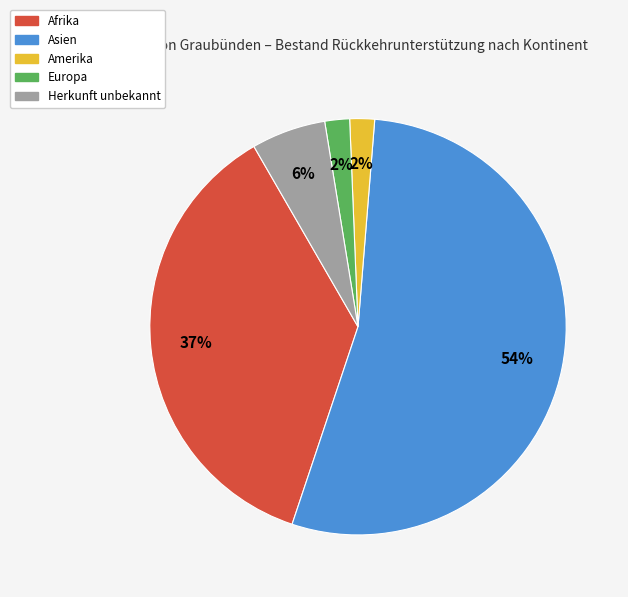

Which category has the biggest portion of the pie?

Asien